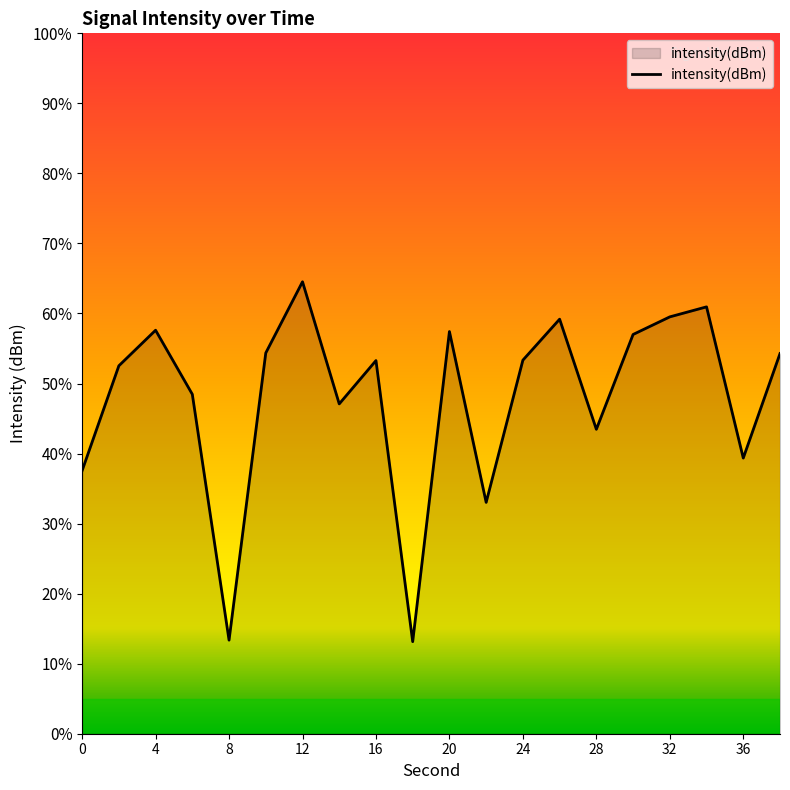

True or false: the data shows -200.4 at 0.

False